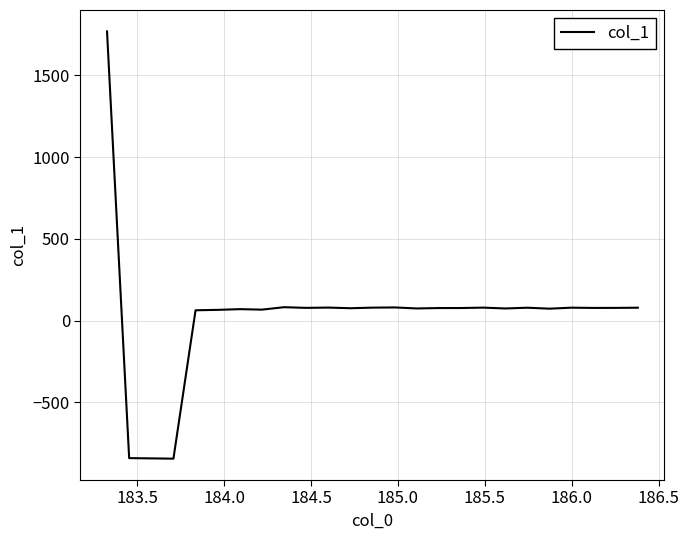

Does the chart have visible grid lines?

Yes